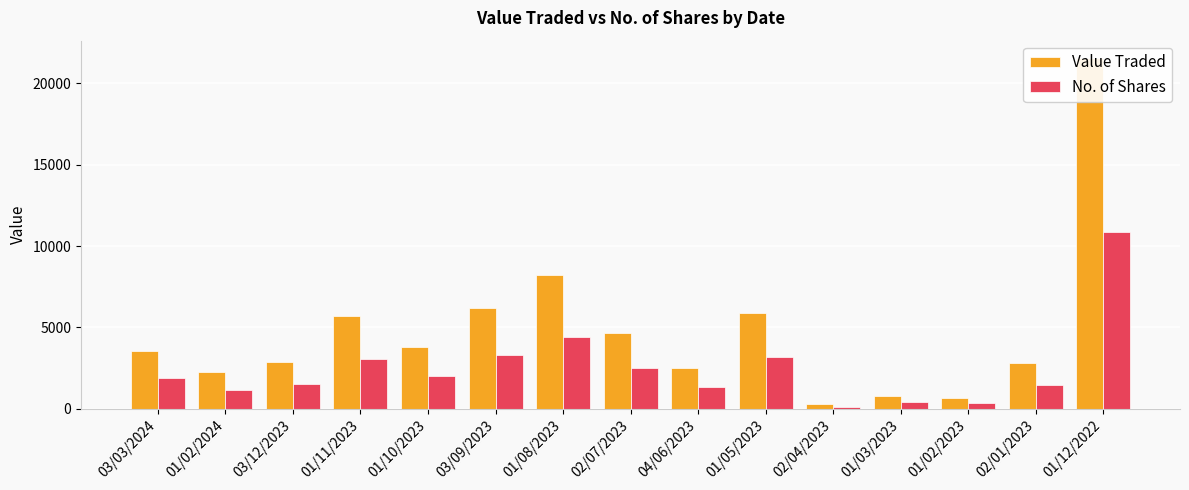

Rank the series by their average value, from highest to lowest.

Value Traded, No. of Shares